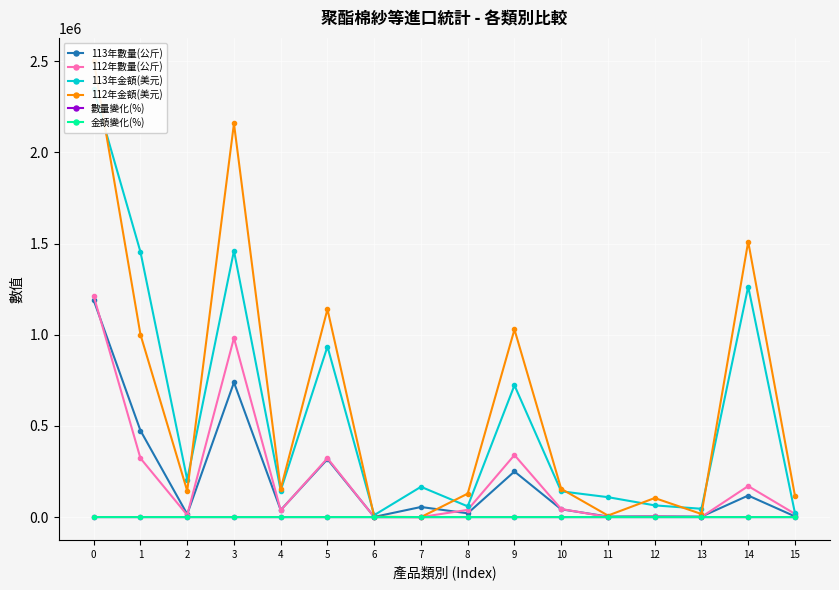

Which series has the largest range (max minus min)?

112年金額(美元)